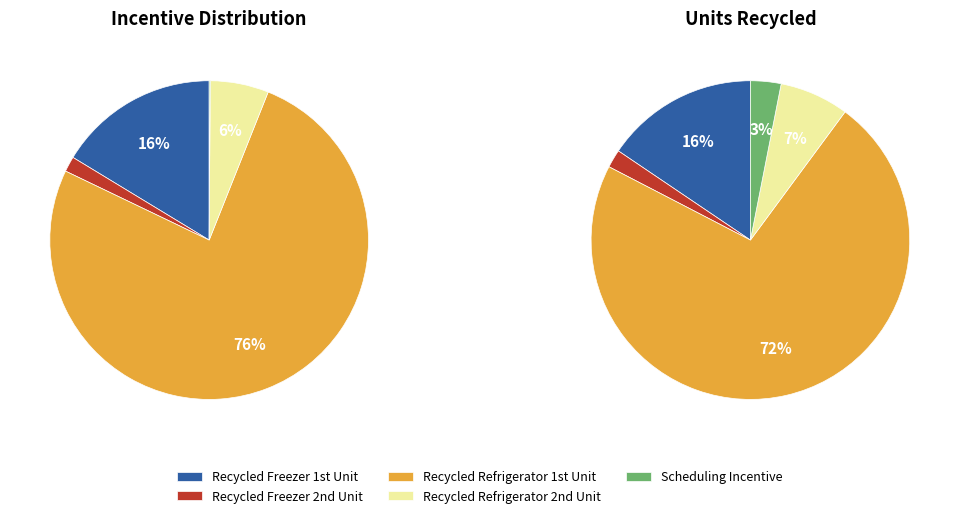

How many segments does this pie chart have?

5